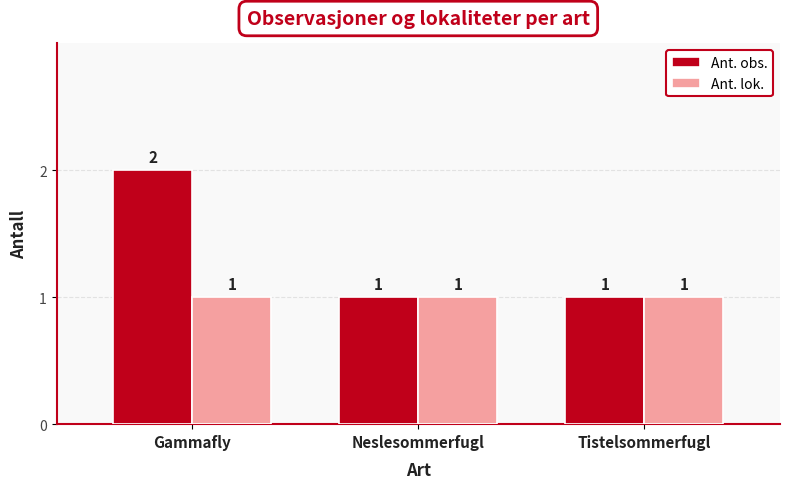

The Ant. lok. series shows 2 at Neslesommerfugl. True or false?

False